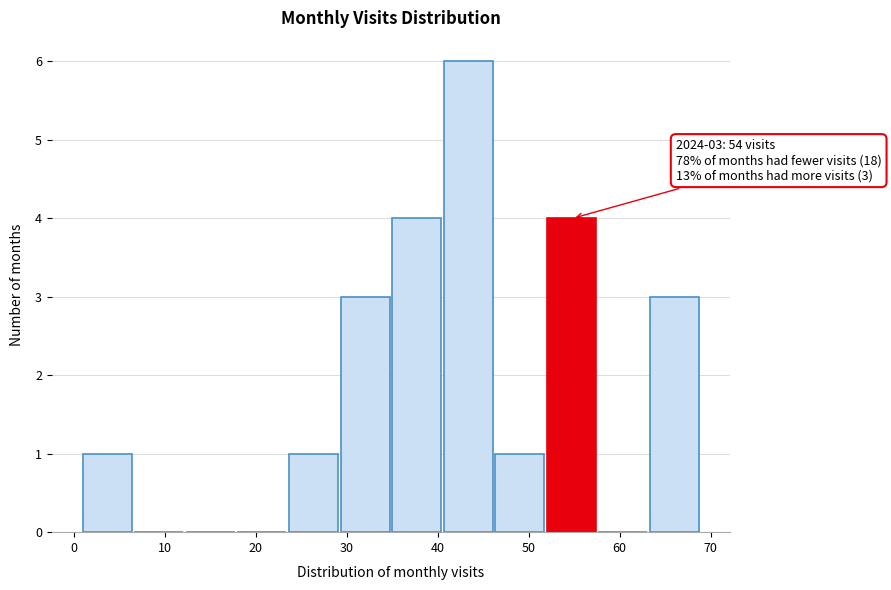

Which range on the x-axis has the tallest bar?

41 to 46